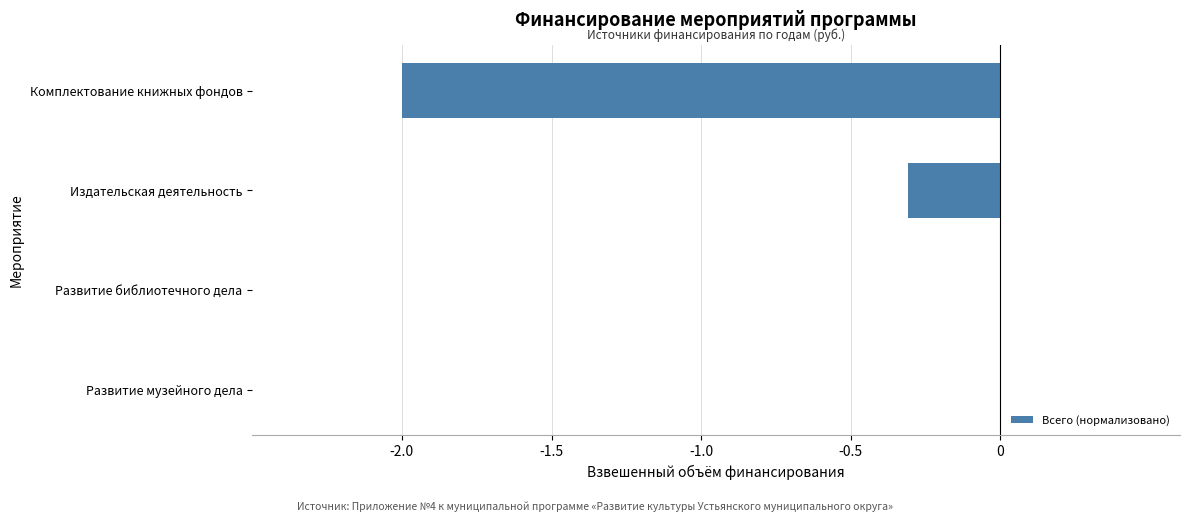

Where is the data nearest to the value -1?

Издательская деятельность